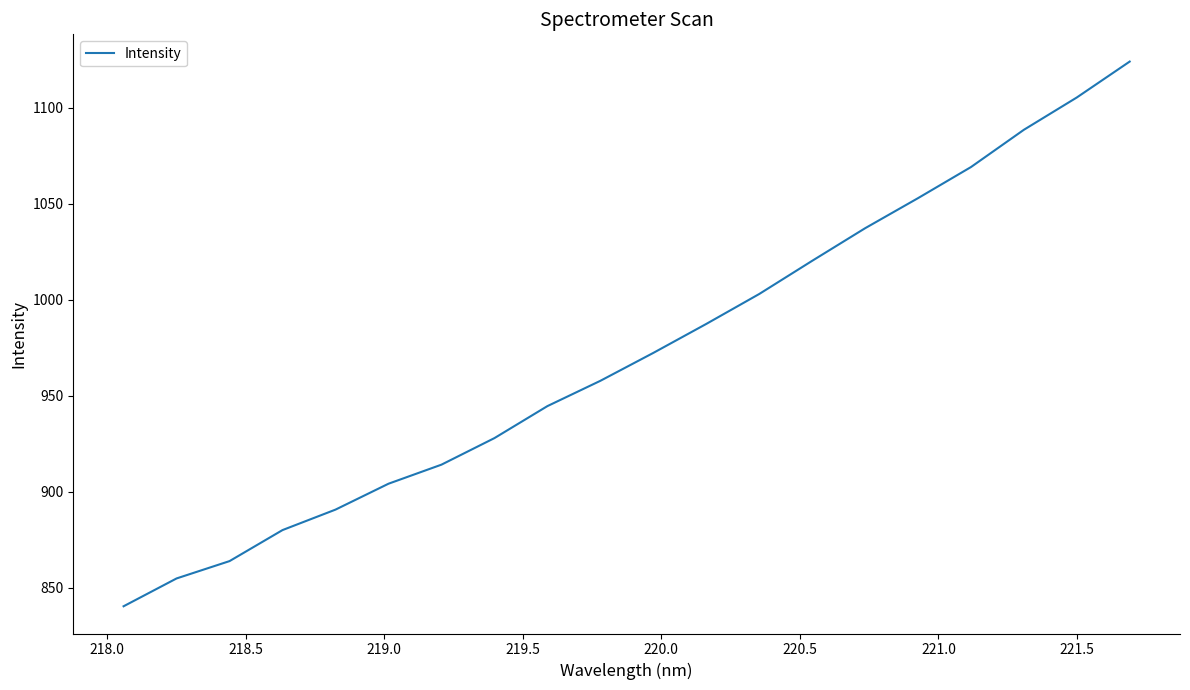

What is the greatest value displayed?

1124.0